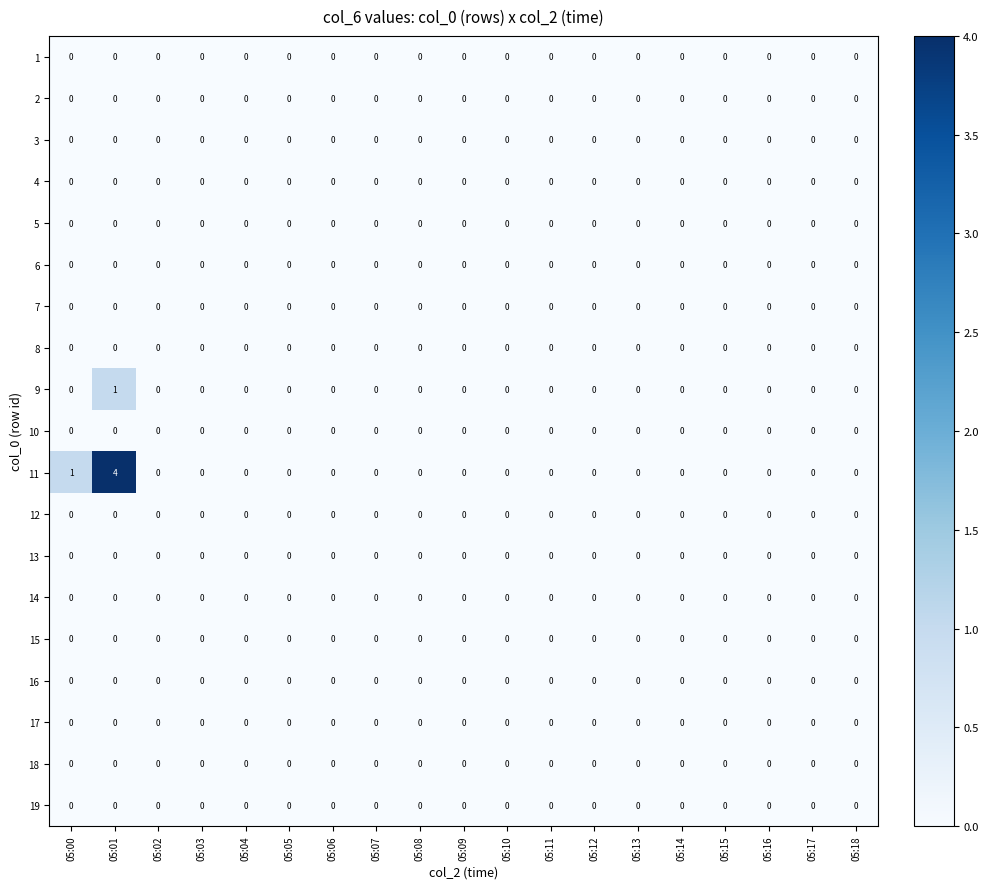

Is it true that 2 equals 0 at 05:00?

True